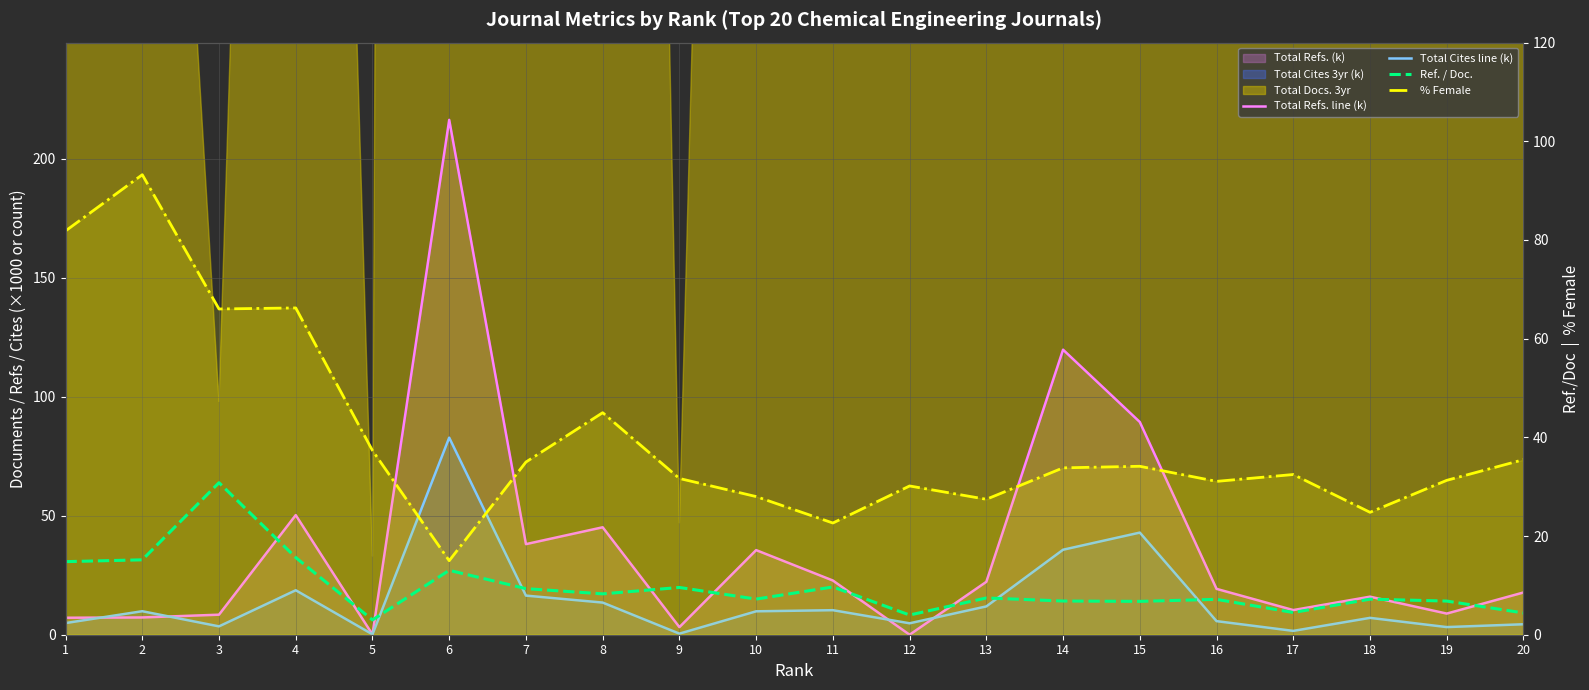

The value of Total Refs. line (k) at 13 is 34.7. True or false?

False